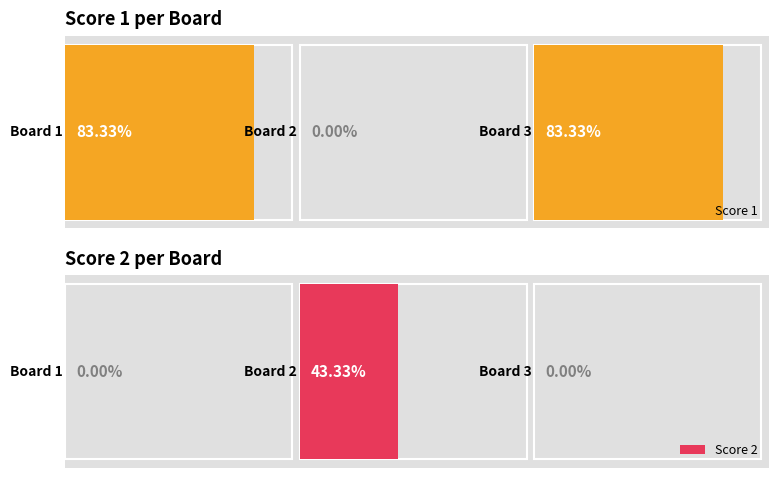

Rank the categories by Score 1 value from lowest to highest.

2, 1, 3